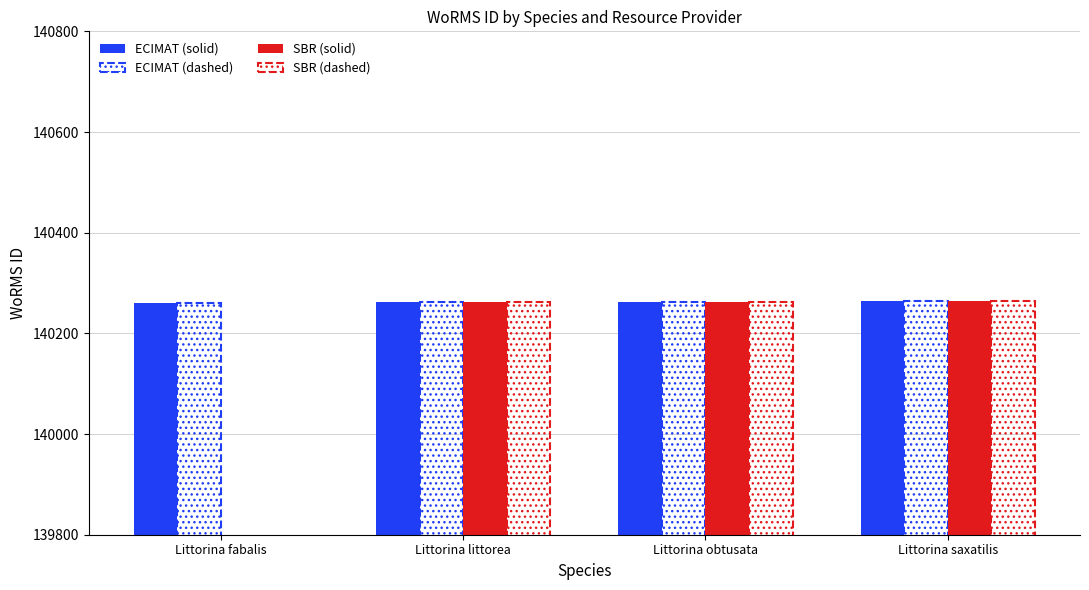

What is the label of the 3rd bar from the right?

Littorina littorea